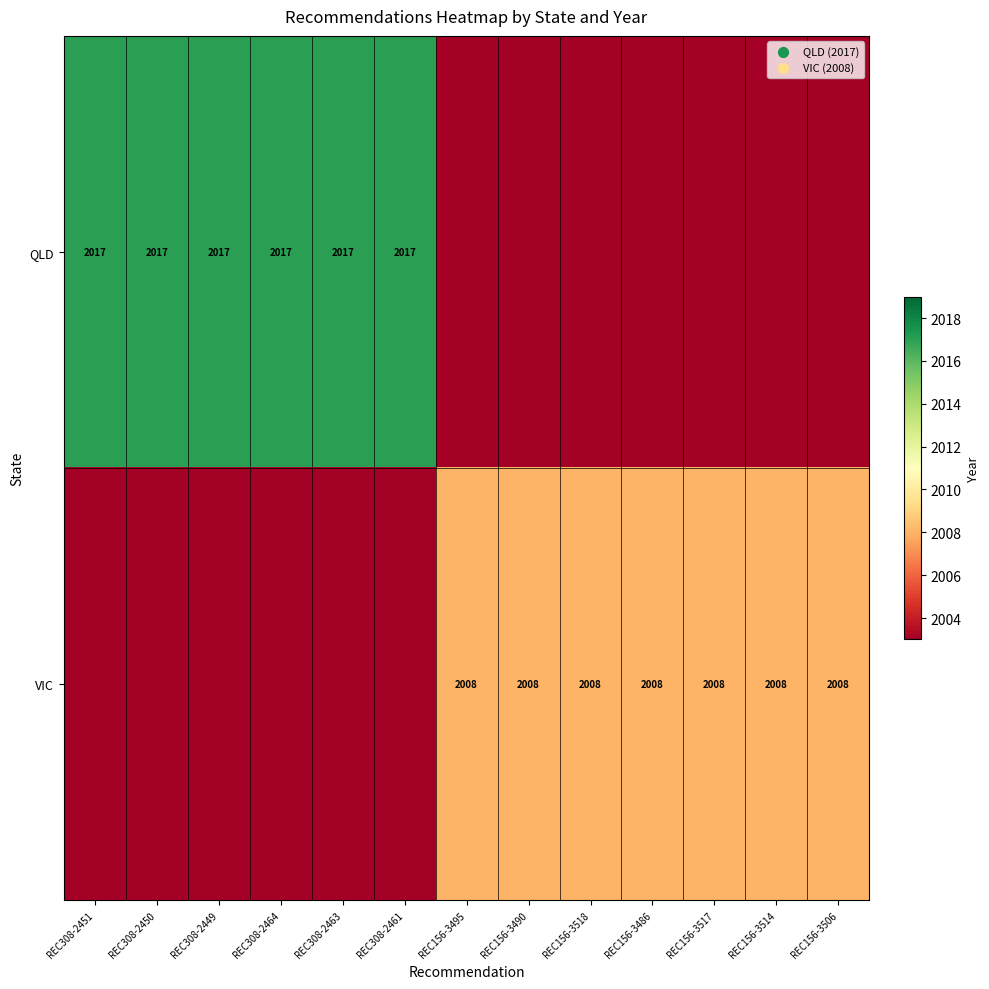

The VIC series shows 748 at REC156-3517. True or false?

False